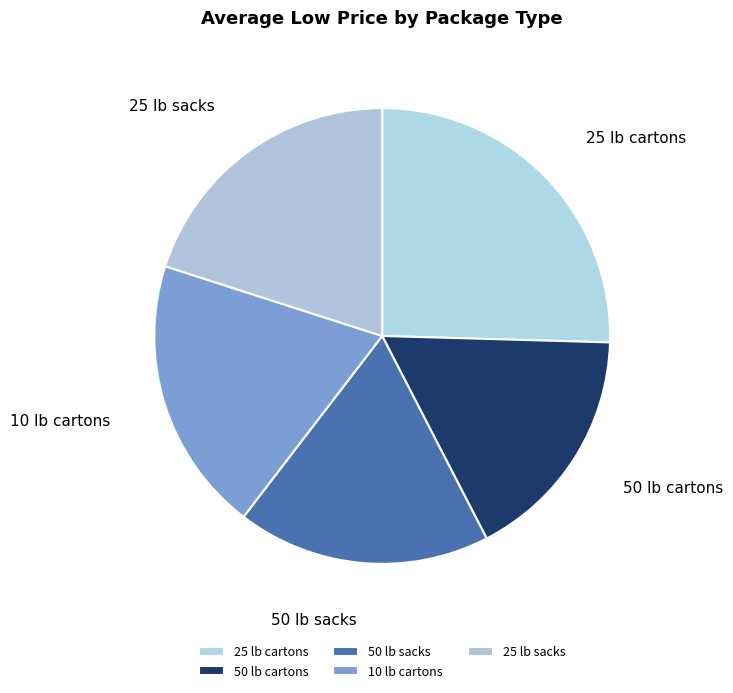

Which category has the smallest portion of the pie?

50 lb cartons